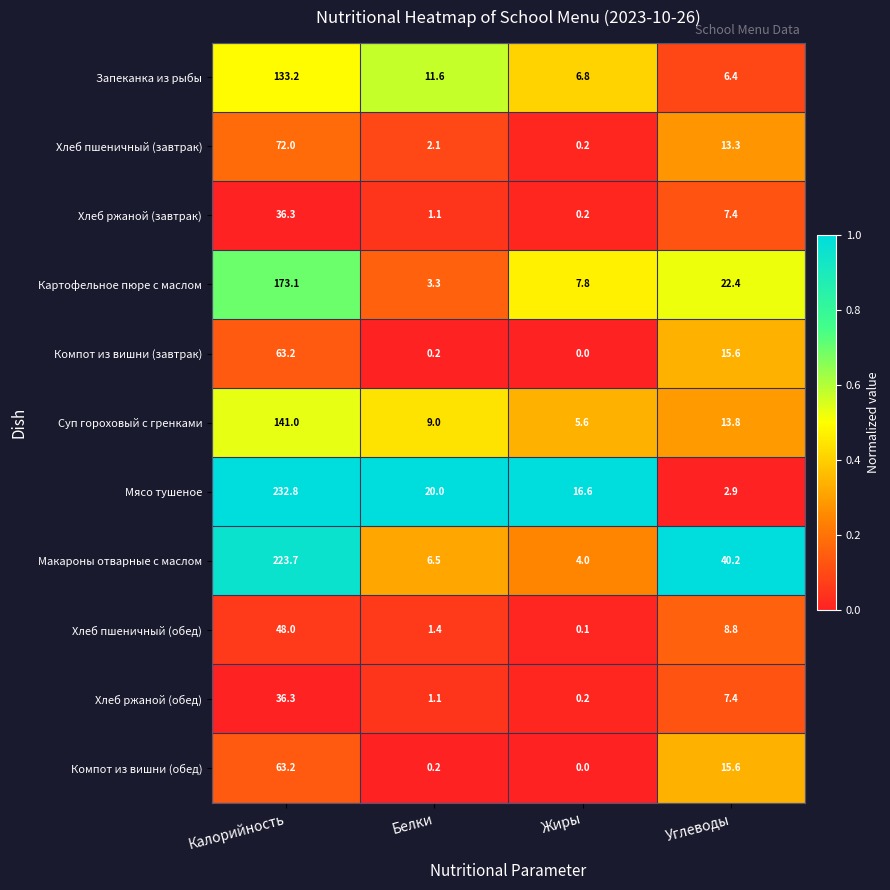

Which series changed the most between Калорийность and Углеводы?

Мясо тушеное